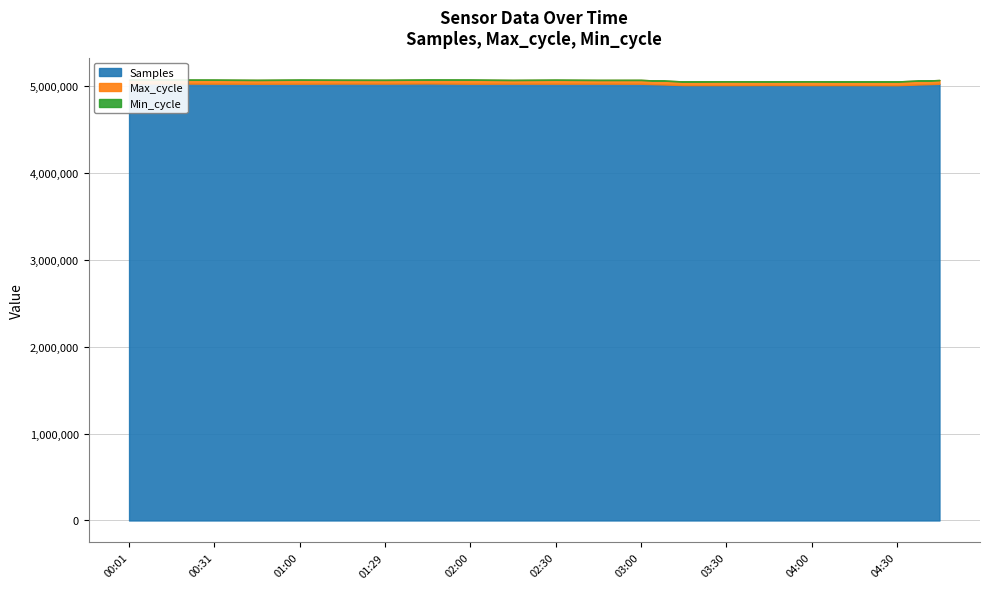

Does the chart have visible grid lines?

Yes